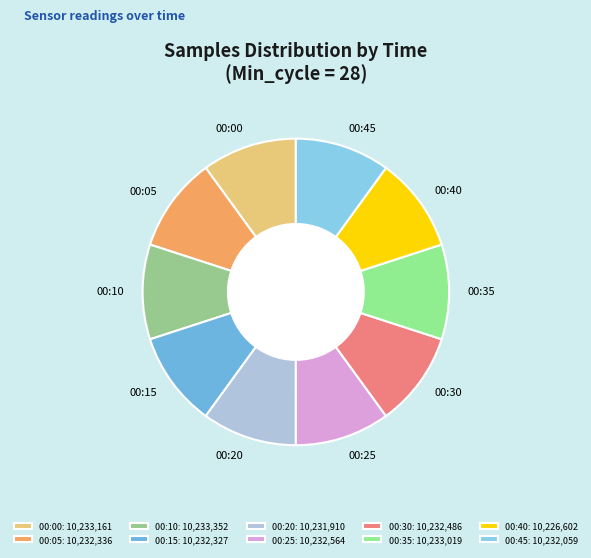

Combined, do 00:30 and 00:10 account for over 50%?

No